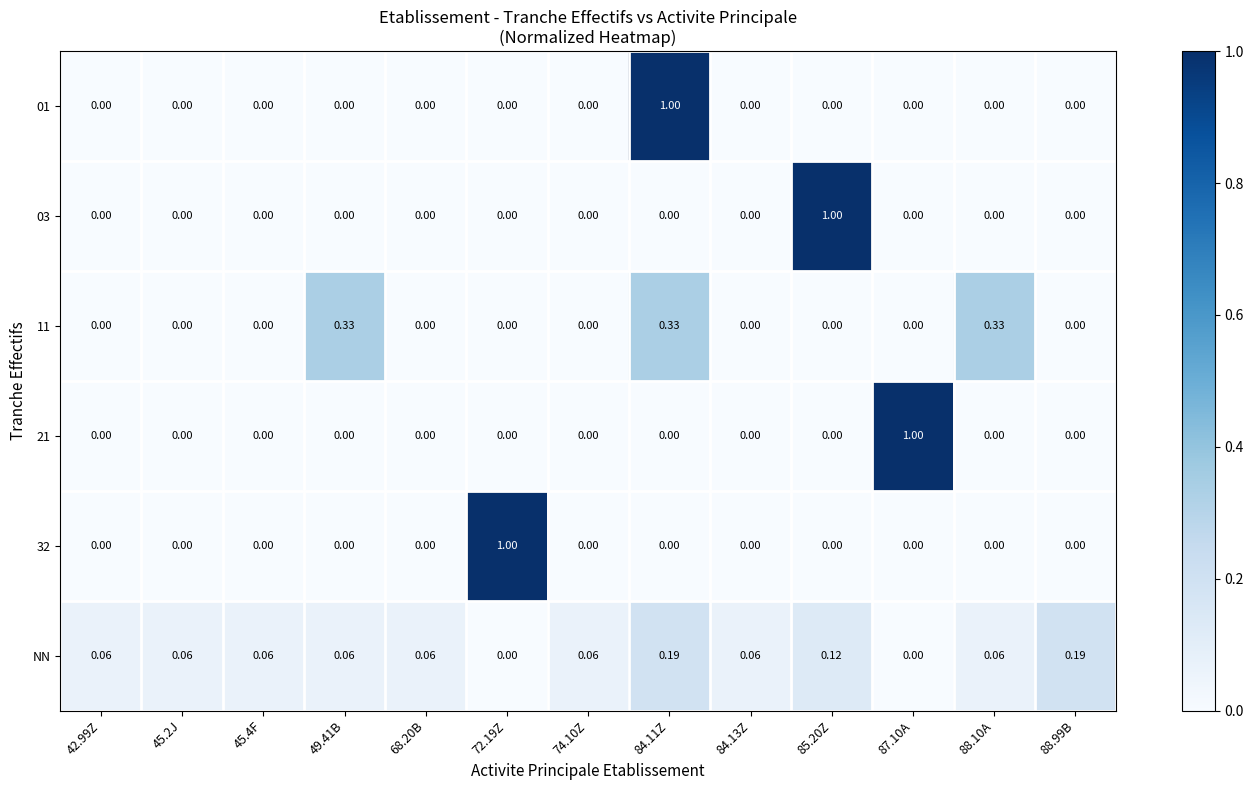

Count the number of categories in the chart.

13